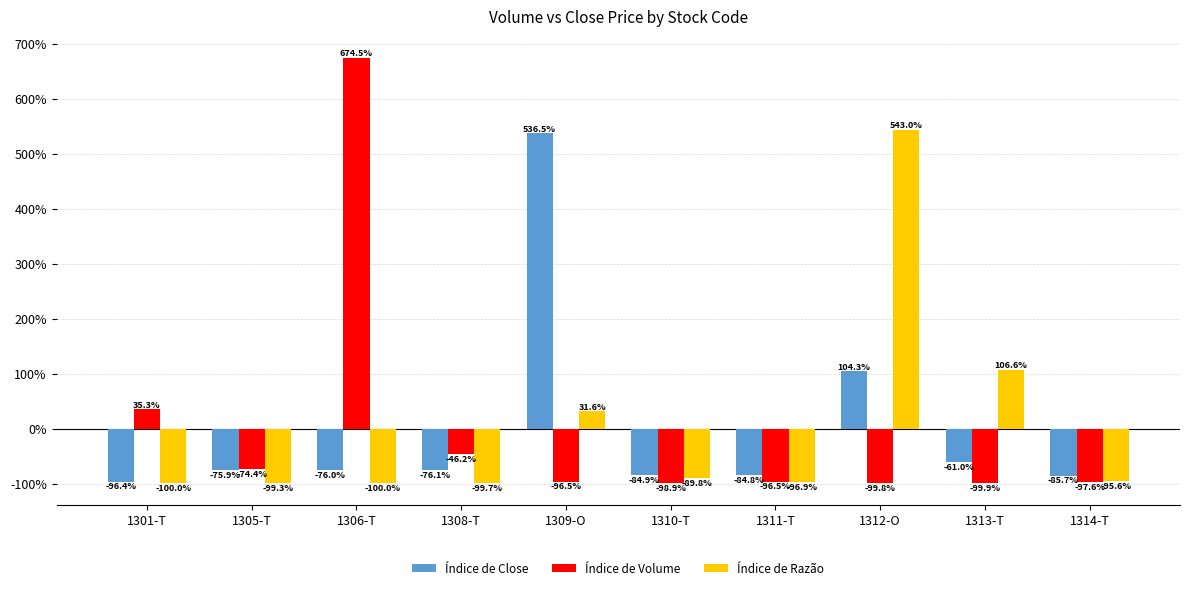

What is the sum of the Índice de Razão values at 1312-O and 1305-T?

443.7